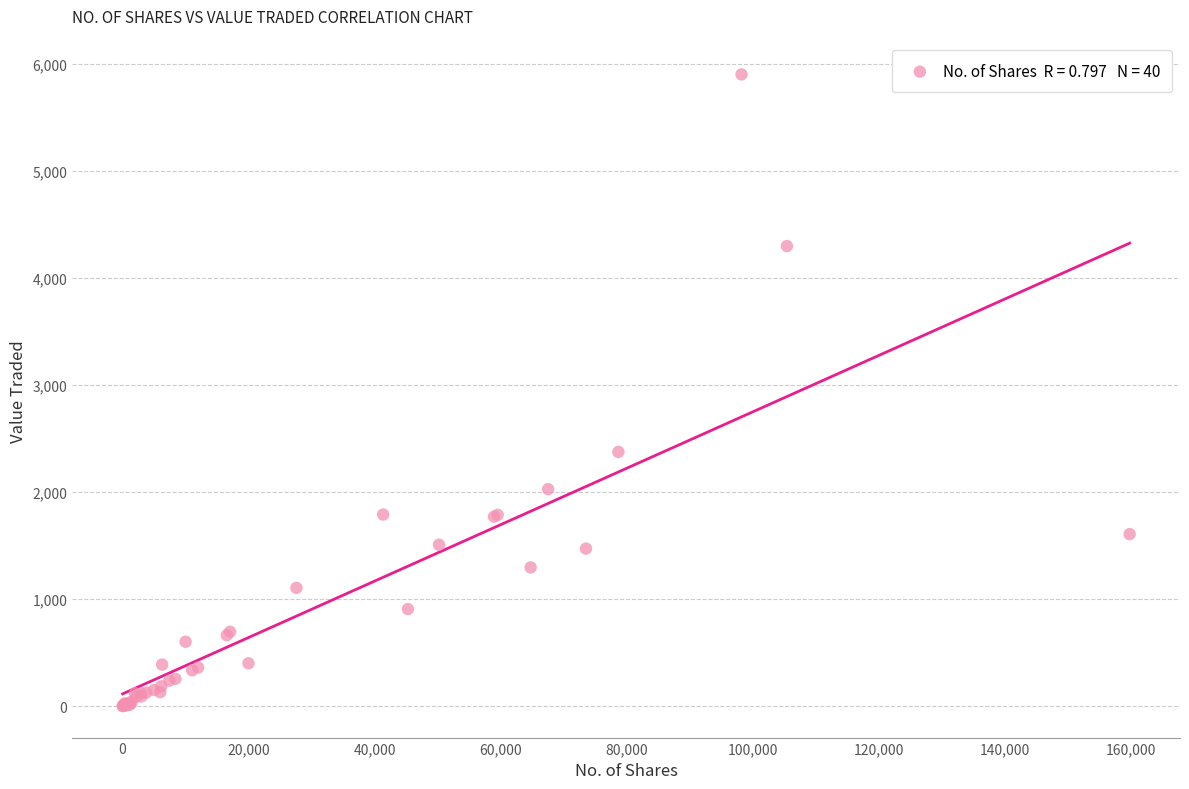

What Y value in the scatter plot is closest to 2950?

2374